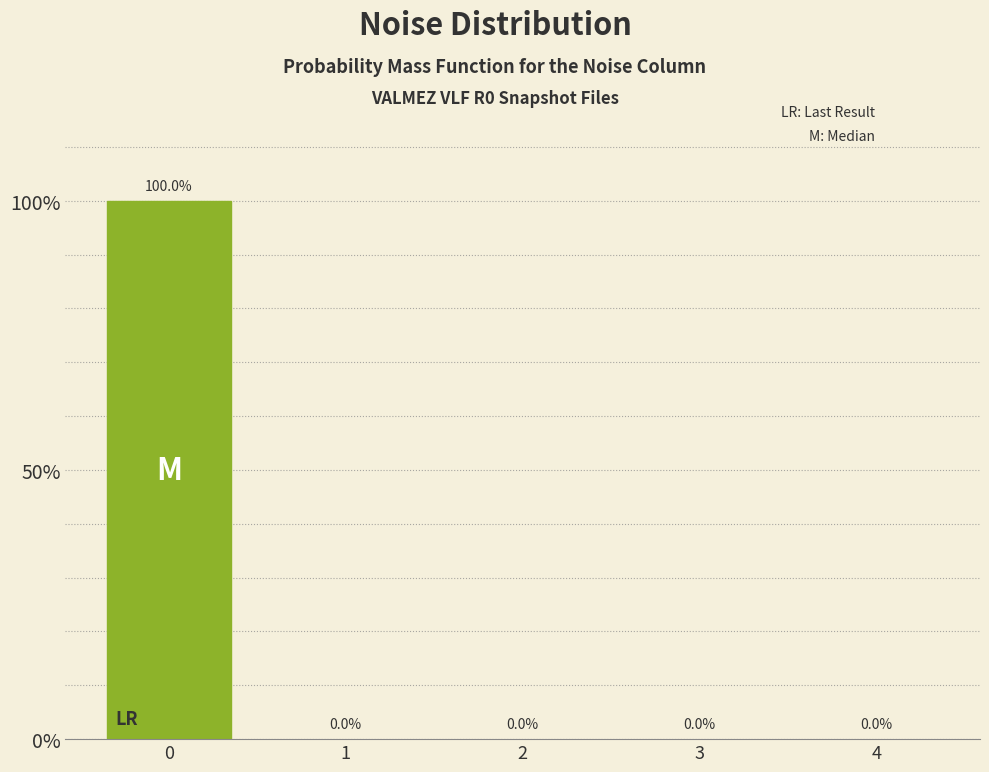

Reading right to left, list all the values displayed in this chart.

4=0	3=0	2=0	1=0	0=100